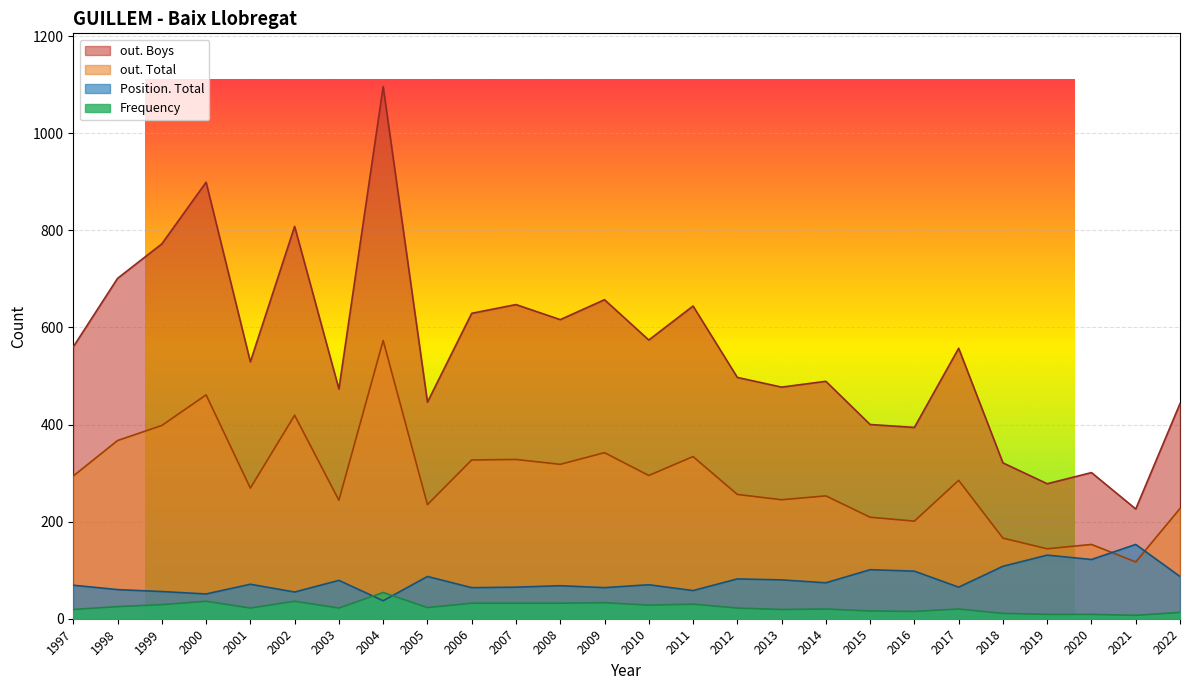

What are all the series names shown in the legend?

out. Boys, out. Total, Position. Total, Frequency